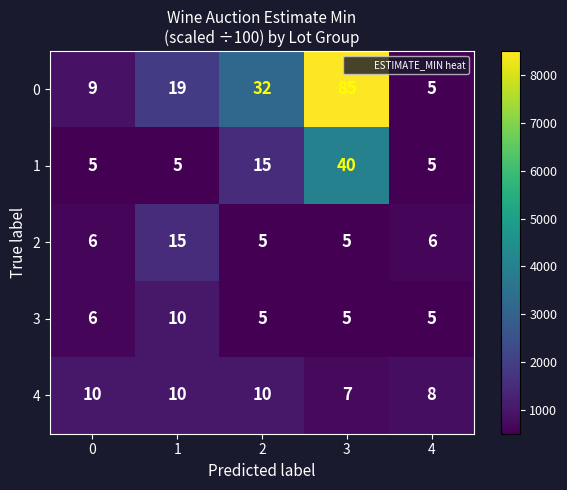

Which series has the widest spread of values?

0